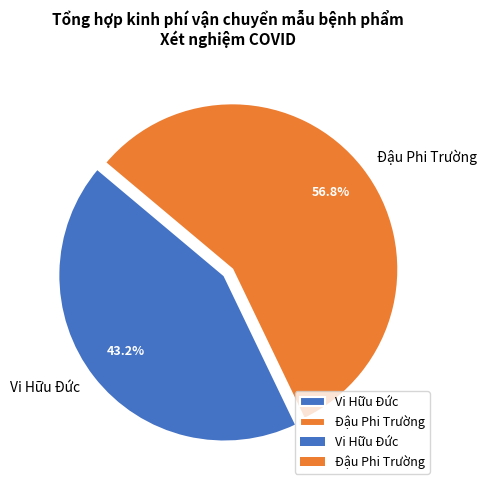

To the nearest percent, what portion does Vi Hữu Đức represent?

43%